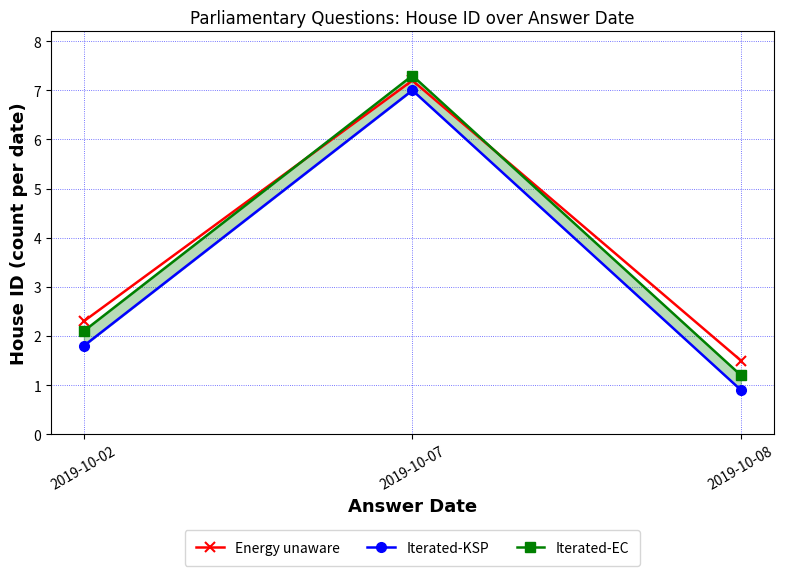

How many data points in Energy unaware are less than 2?

1